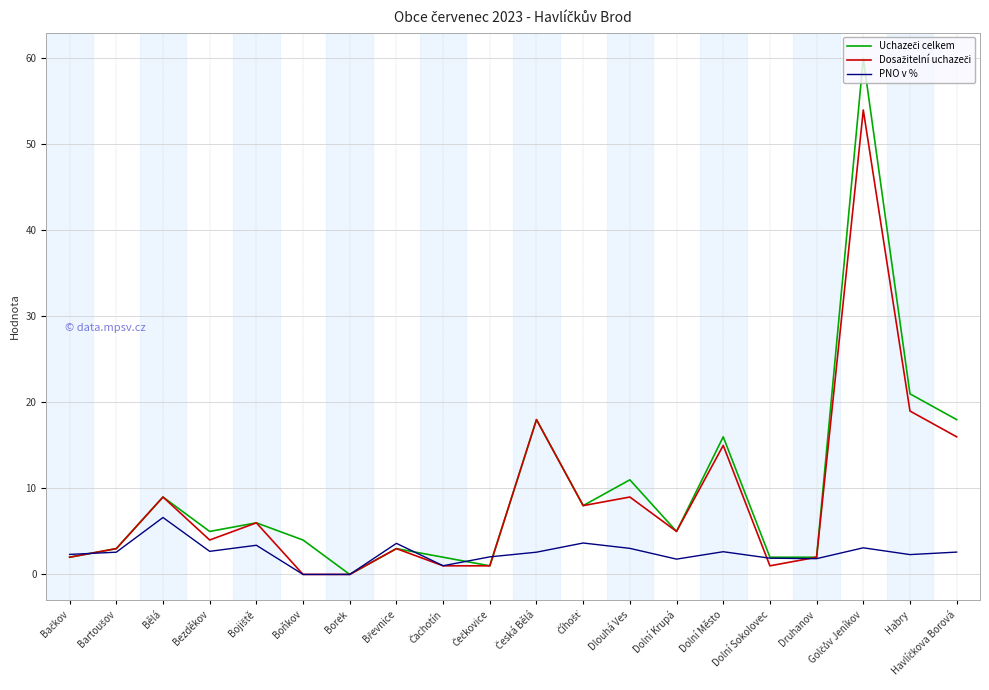

What is the difference between the highest and lowest values at Bezděkov?

2.3